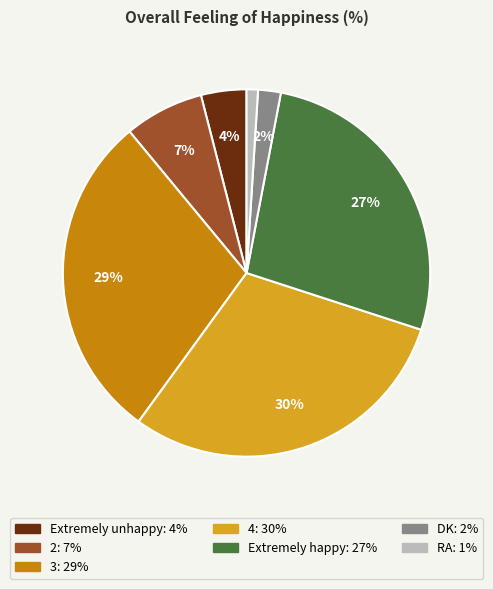

Does Extremely unhappy account for over 50% of the chart?

No